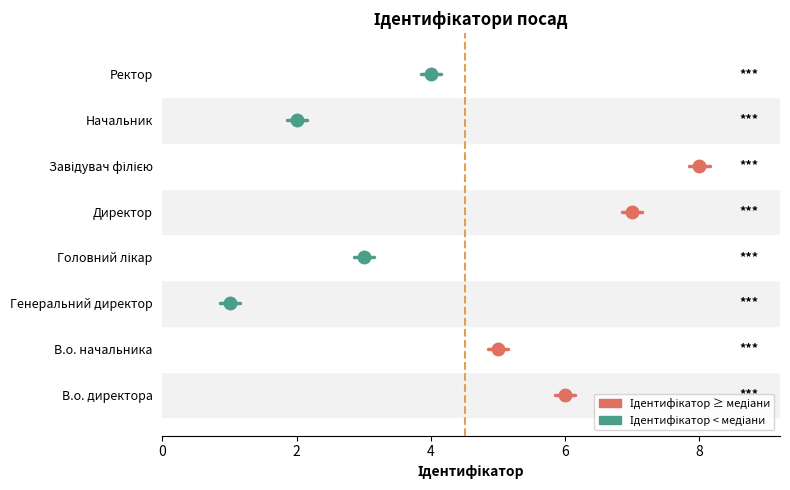

Between Ректор and Директор, which is larger?

Директор